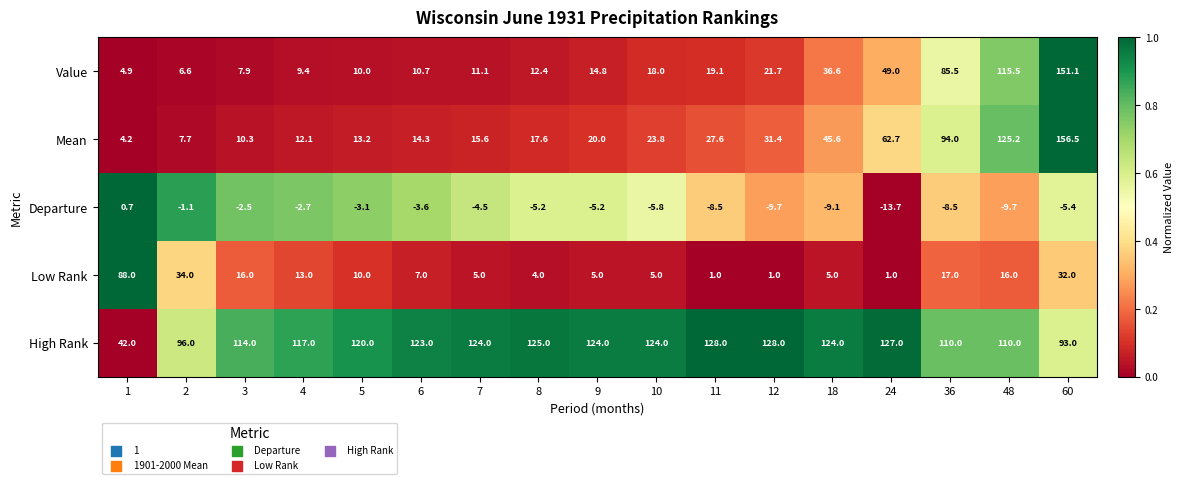

At which category is the sum across all series the highest?

60